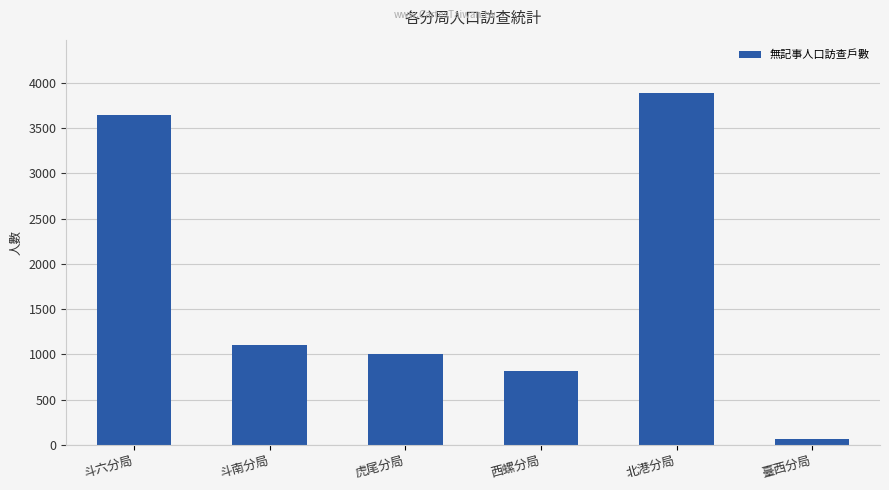

Rank the categories by value from highest to lowest.

北港分局, 斗六分局, 斗南分局, 虎尾分局, 西螺分局, 臺西分局